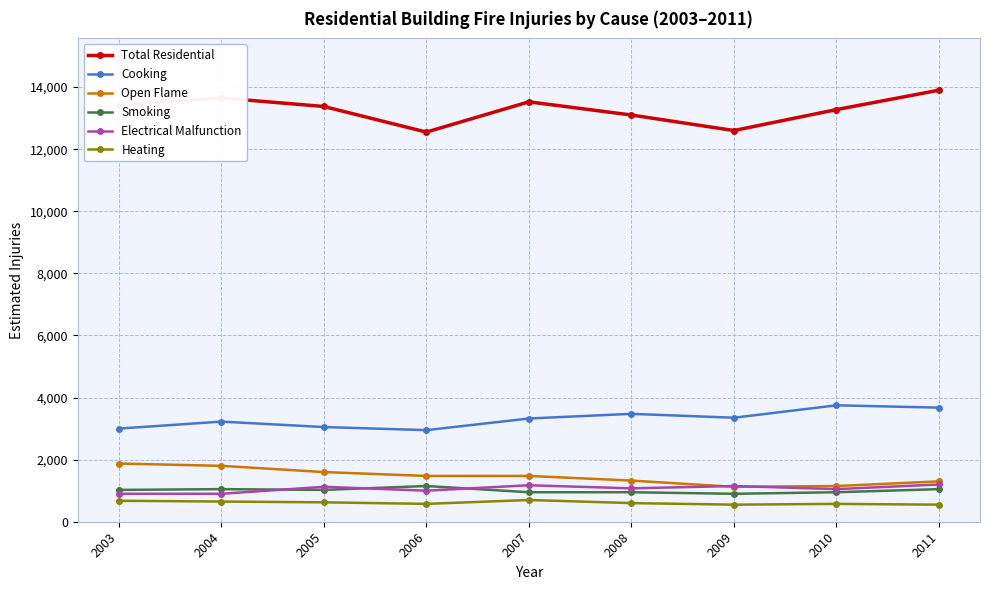

What is the spread (max minus min) of values at 2009?

12050